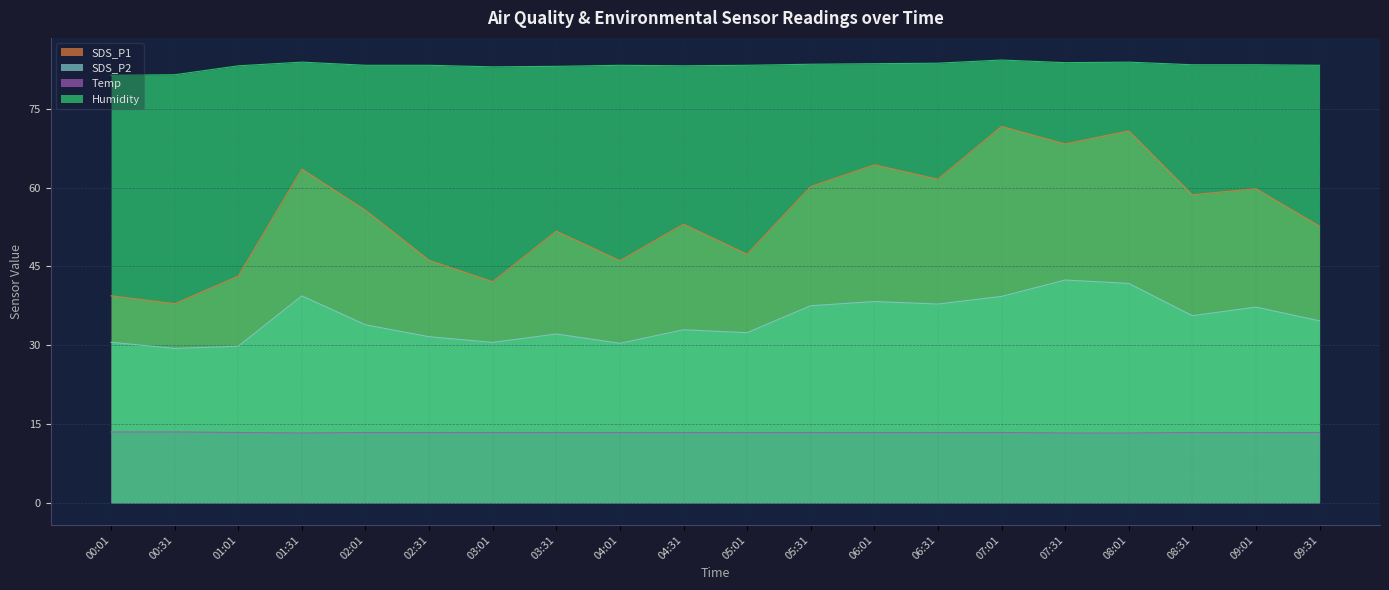

Rank the series by their maximum value, from highest to lowest.

Humidity, SDS_P1, SDS_P2, Temp